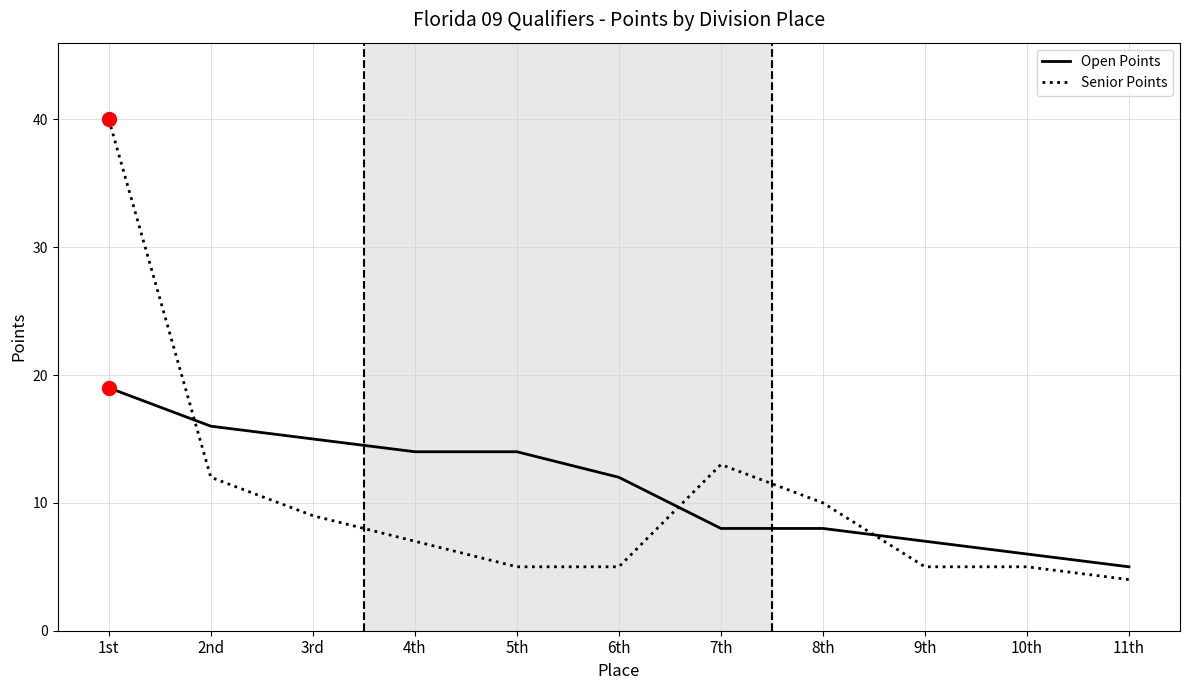

The value of Senior Points at 2nd is 12. True or false?

True